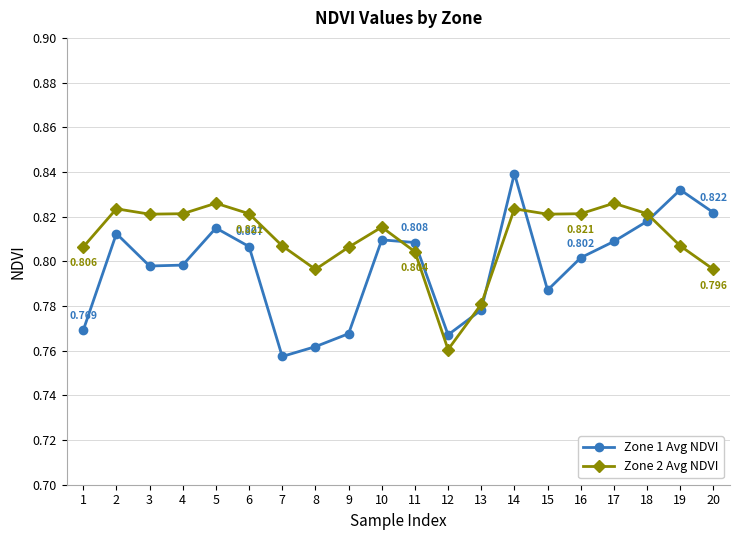

How many lines are shown in the chart?

2